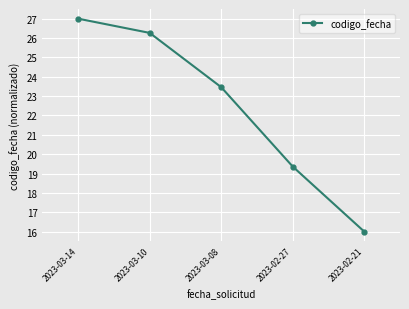

Reading right to left, extract all data points from this chart.

16.0	19.4	23.5	26.3	27.0